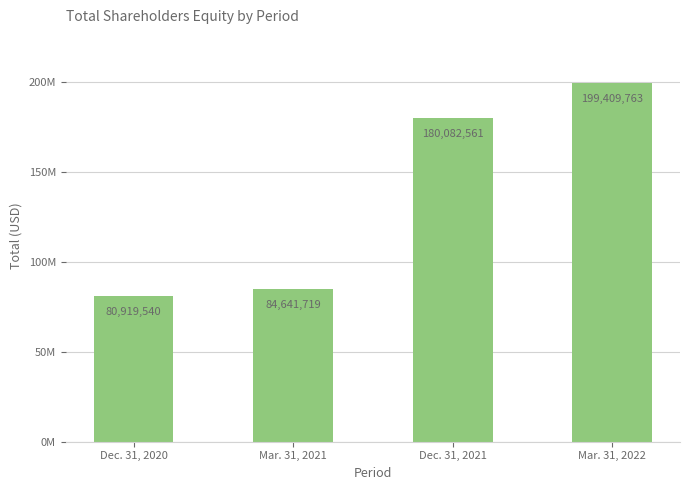

Are the bars horizontal?

No